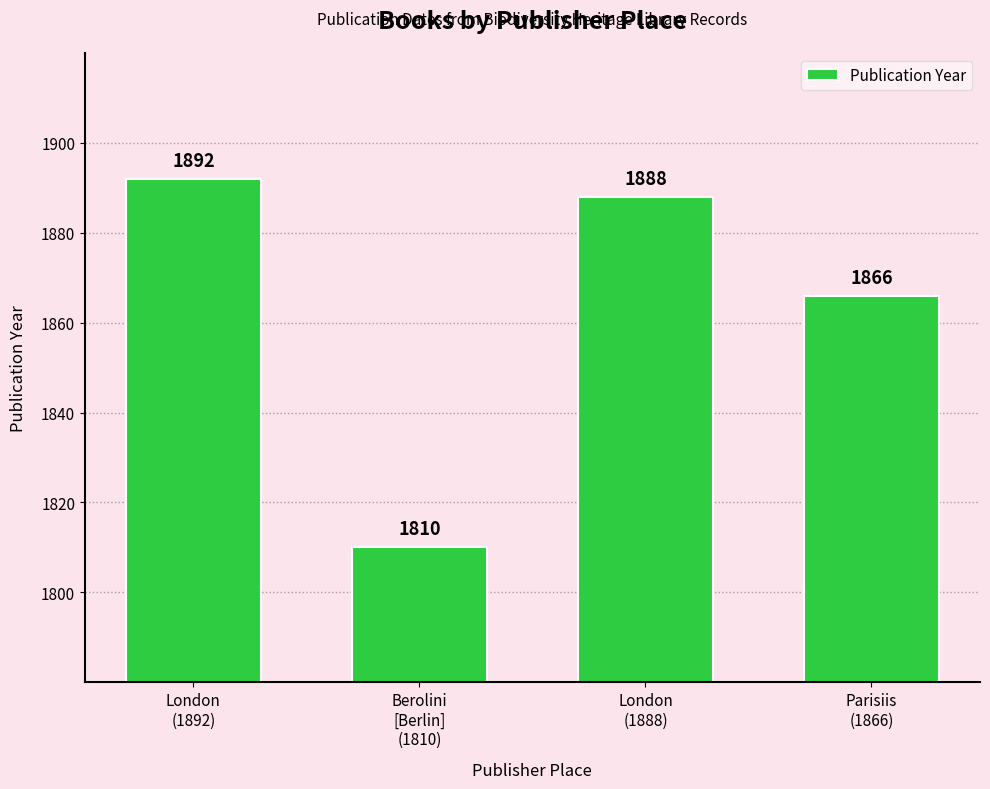

How many distinct data groups are displayed?

1